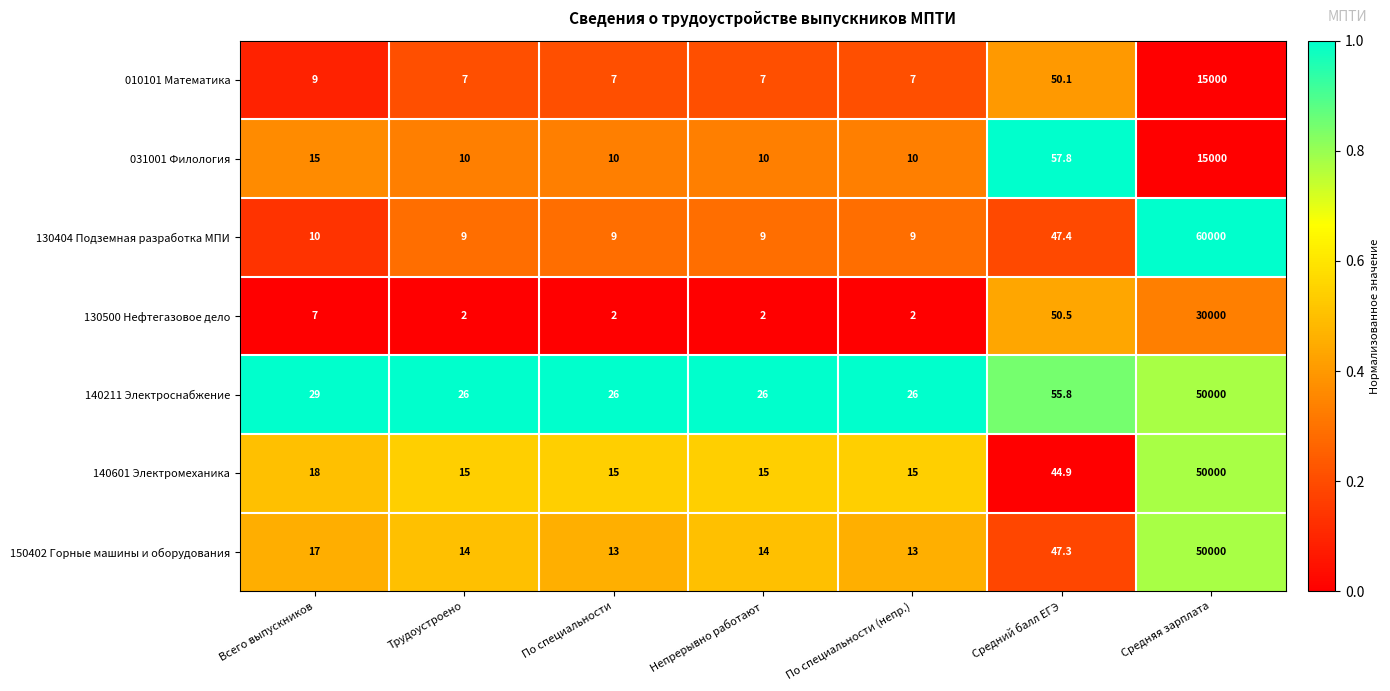

What is the average value of the 130404 Подземная разработка МПИ series?

8584.8